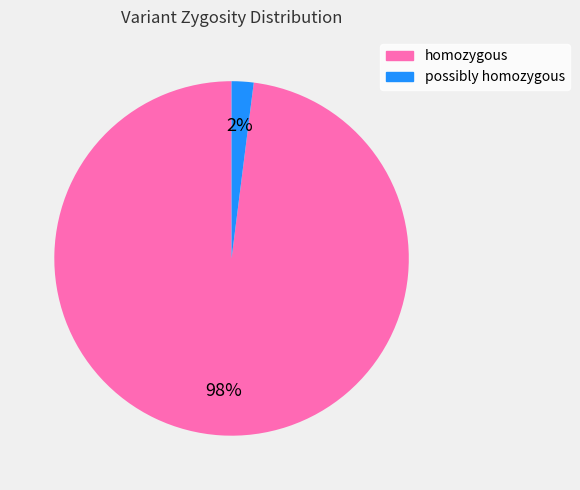

Is there a majority slice in this chart?

Yes